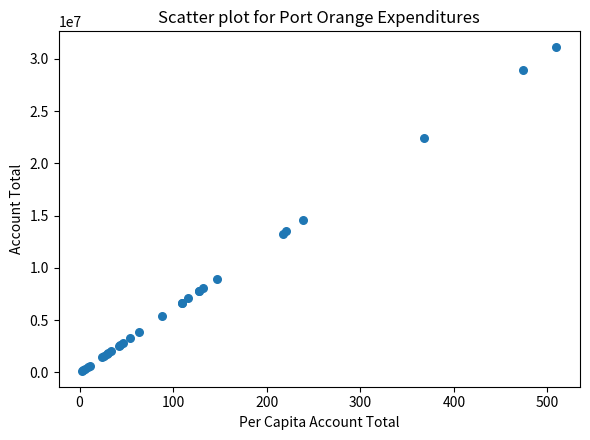

What Y value in the scatter plot is closest to 15630942?

14586691